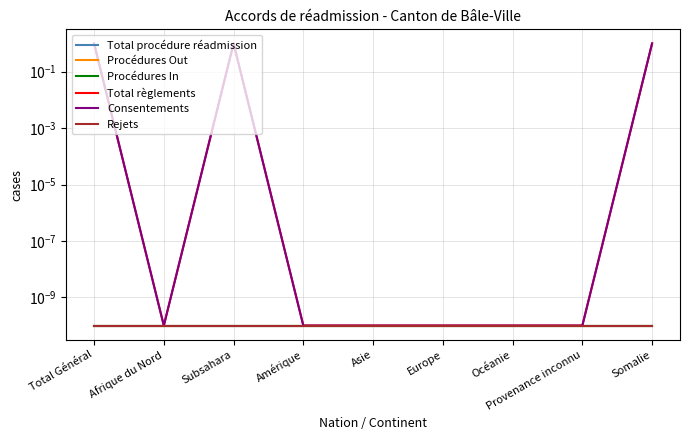

Between Subsahara and Total Général, which is larger?

Subsahara